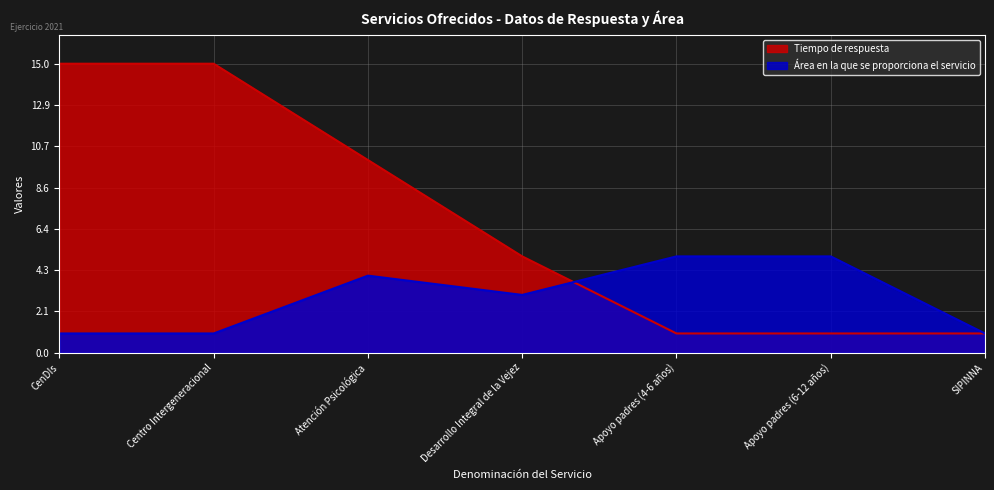

What are all the series names shown in the legend?

Tiempo de respuesta, Área en la que se proporciona el servicio